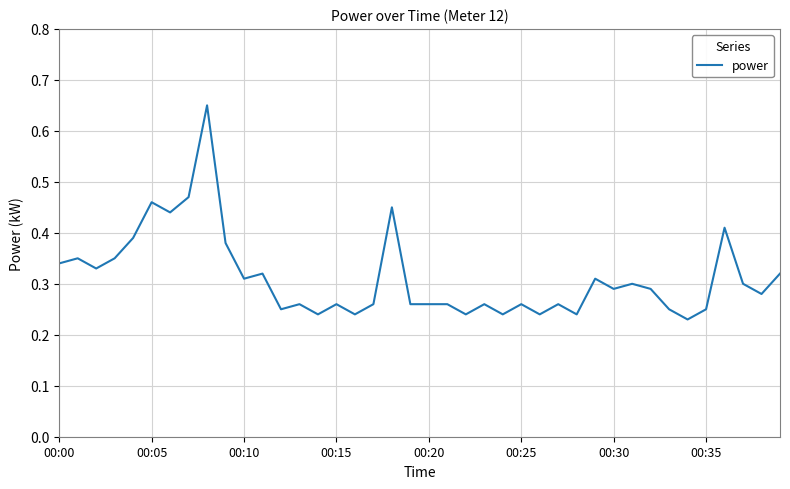

How many points are lower than both their immediate neighbors (excluding endpoints)?

13